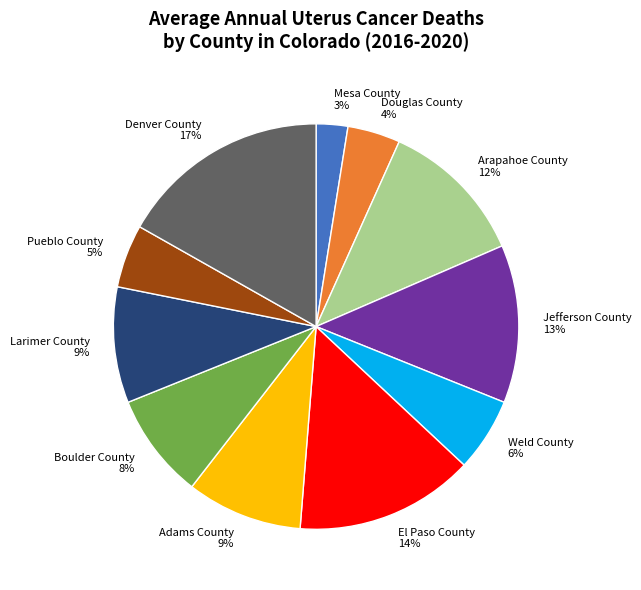

Which slice is the smallest?

Mesa County